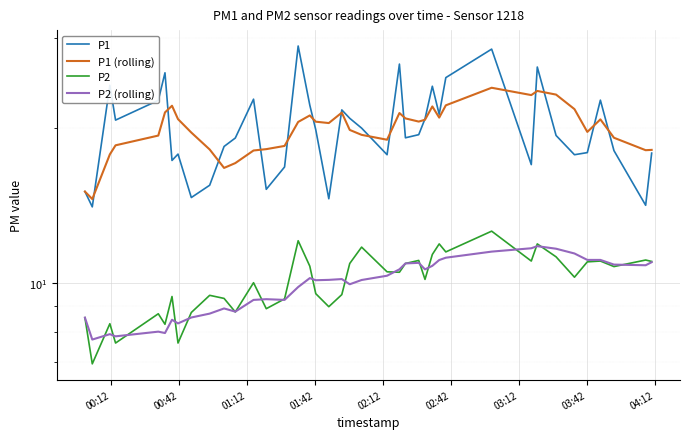

Is it true that P2 (rolling) equals 4.1 at 22?

False